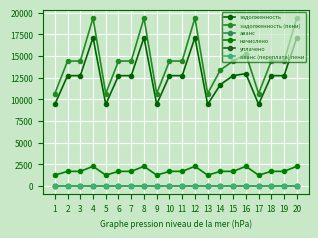

Which series has the largest total across all categories?

задолженность (пени)